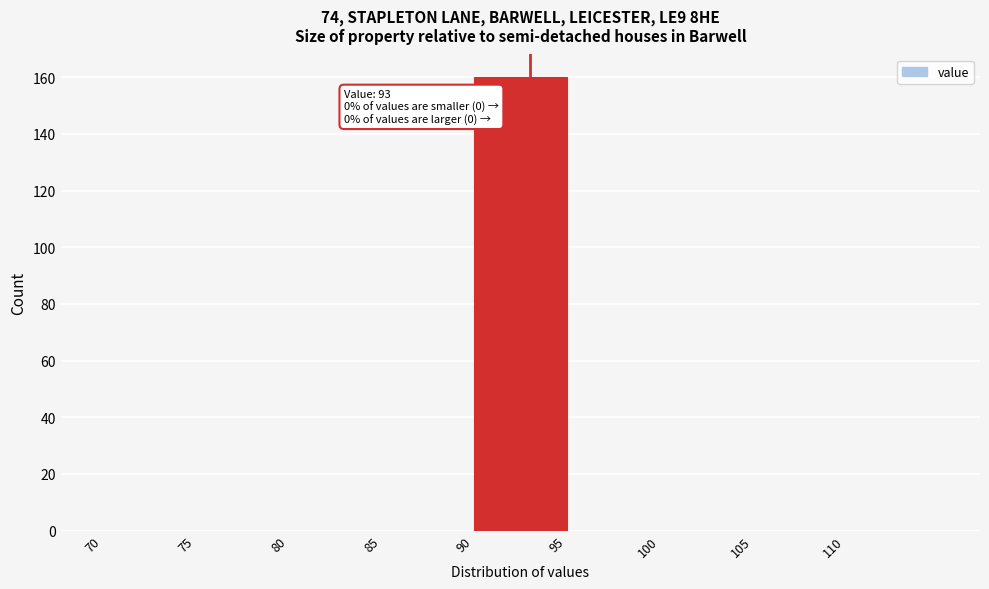

Over which range of the x-axis is the bar tallest?

90 to 95